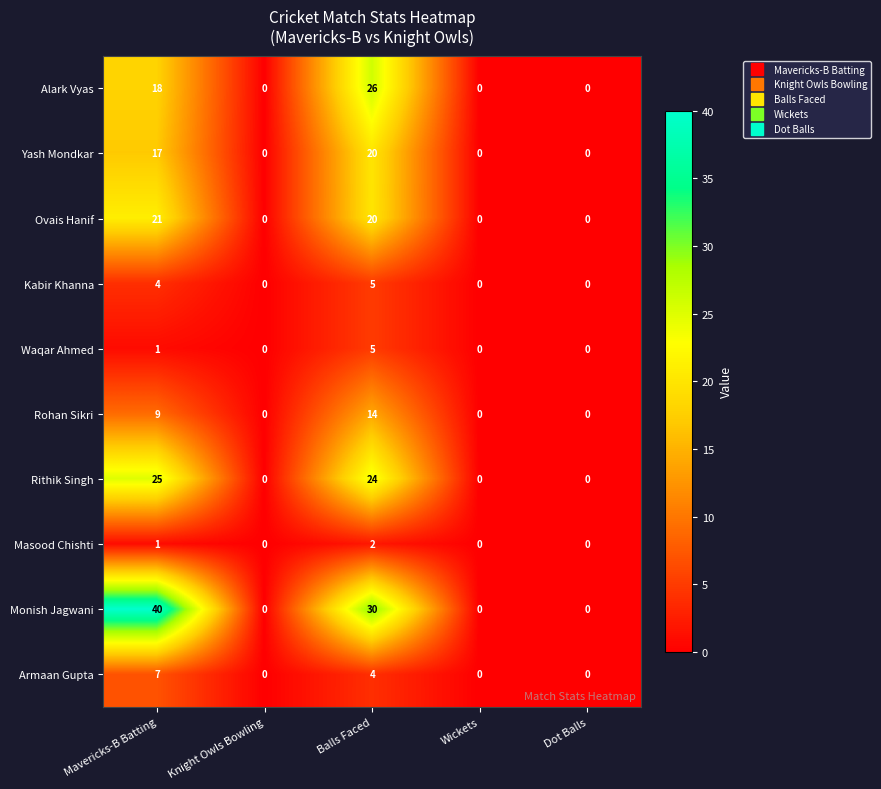

The Monish Jagwani series shows 30 at Balls Faced. True or false?

True